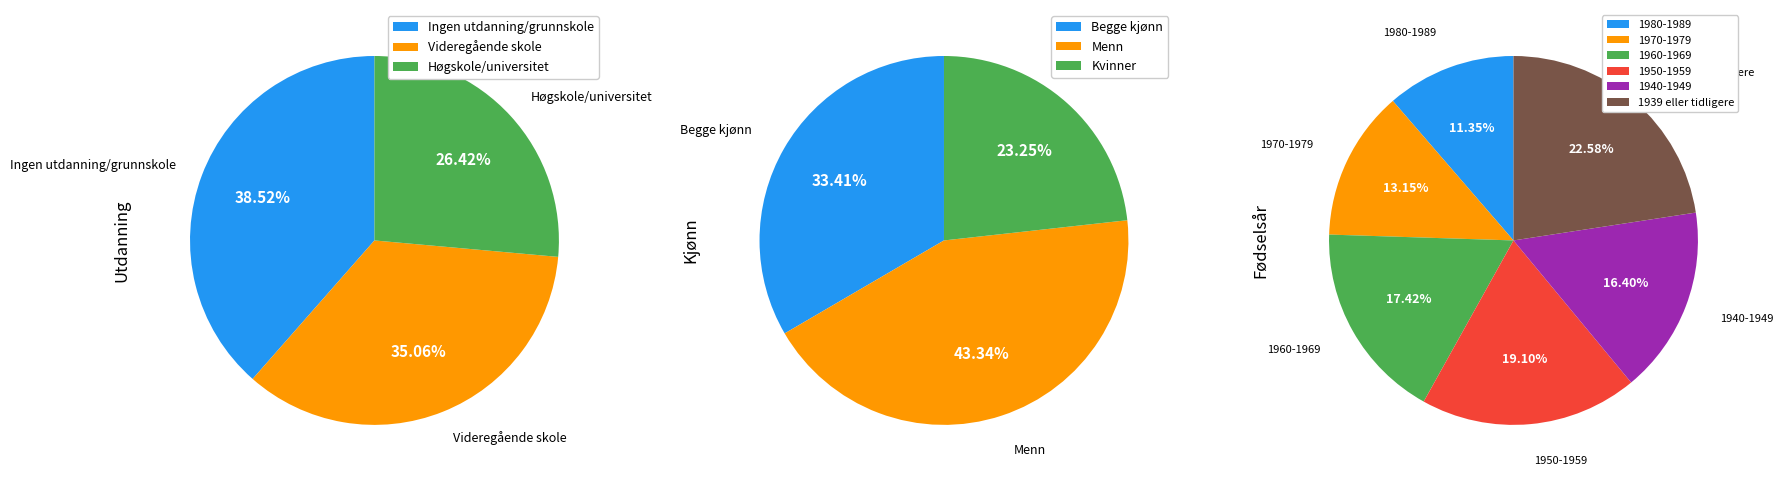

Which category has the biggest portion of the pie?

Ingen utdanning/grunnskole